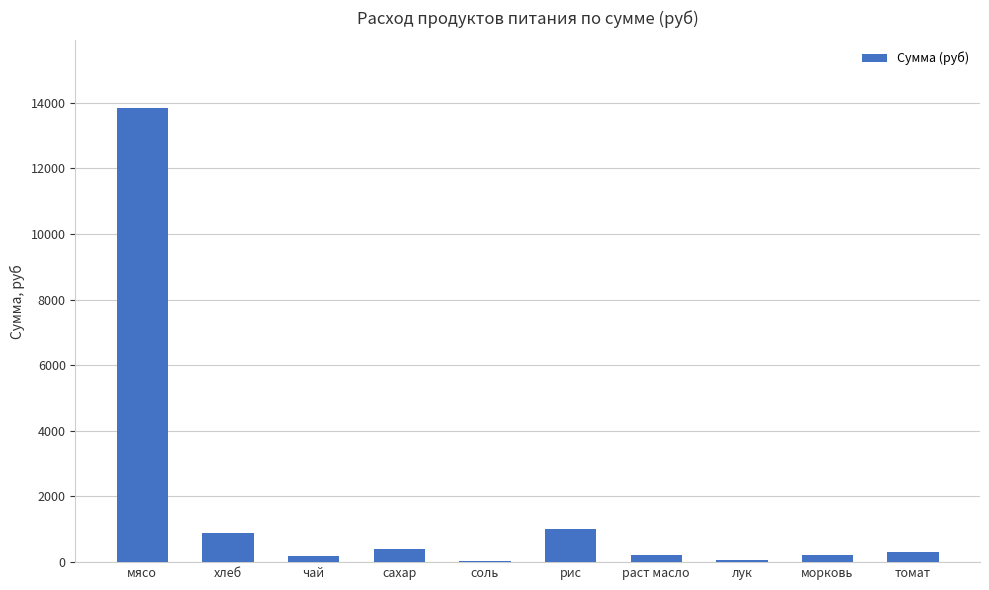

What value does the data have at рис?

1012.4